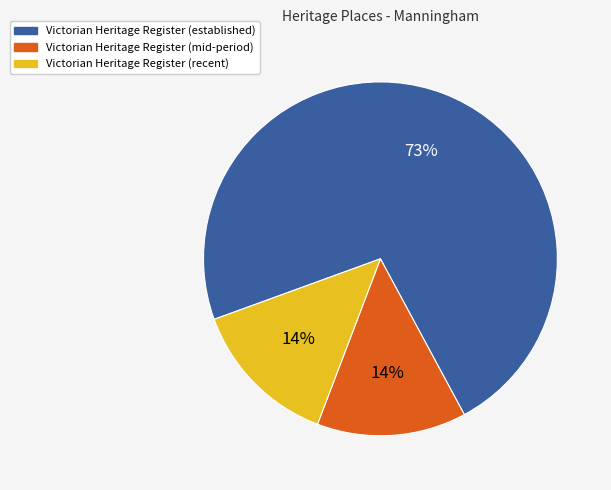

Between Victorian Heritage Register (recent) and Victorian Heritage Register (established), which is larger?

Victorian Heritage Register (established)